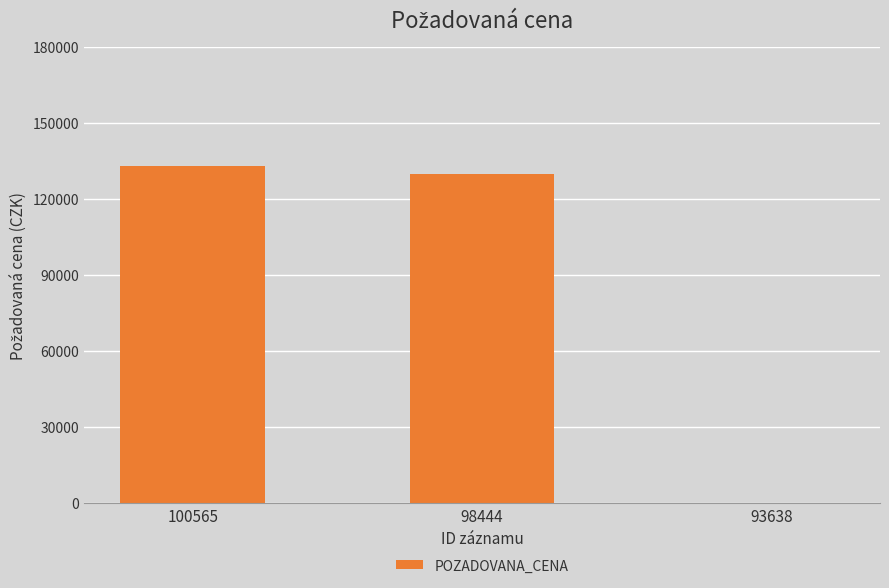

Count the number of categories in the chart.

3